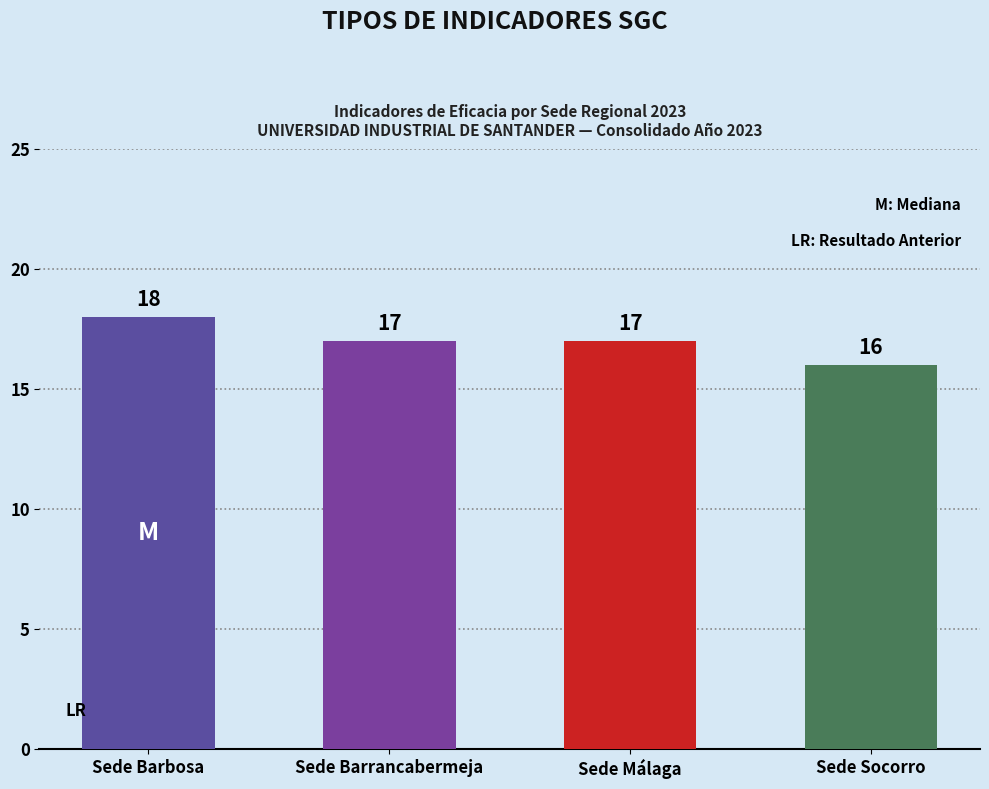

What position from the right is Sede Socorro?

1